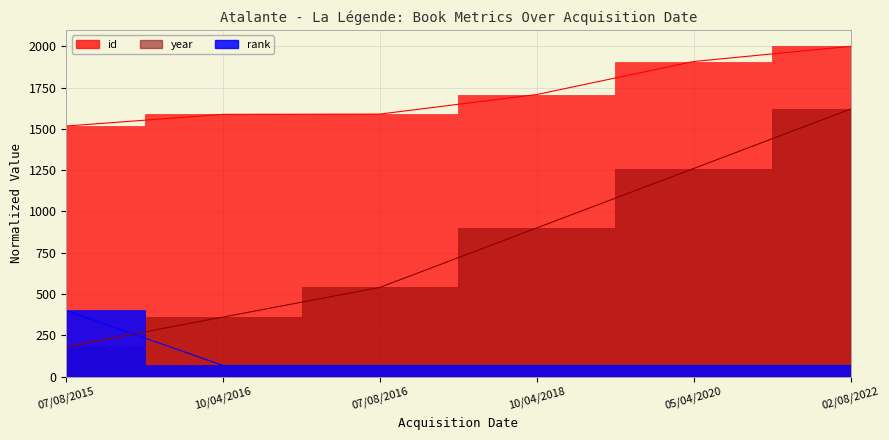

What is the label of the 5th point from the right?

10/04/2016